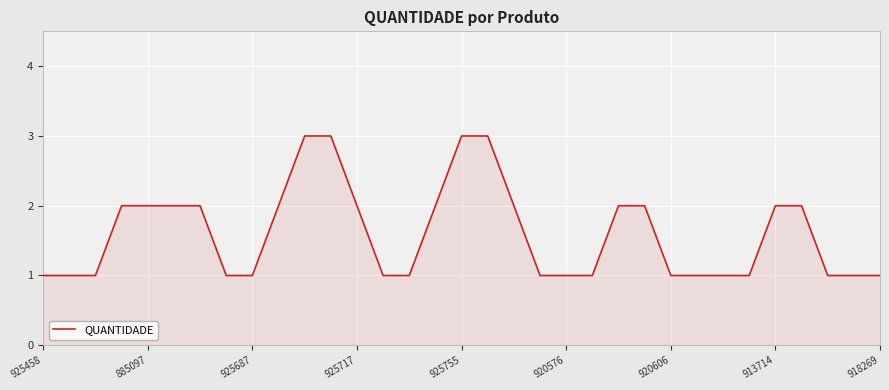

What is the average value?

2